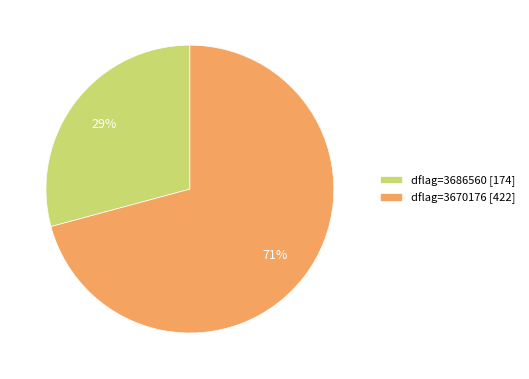

What is the ratio of the value at dflag=3686560 [174] to the value at dflag=3670176 [422]?

0.4